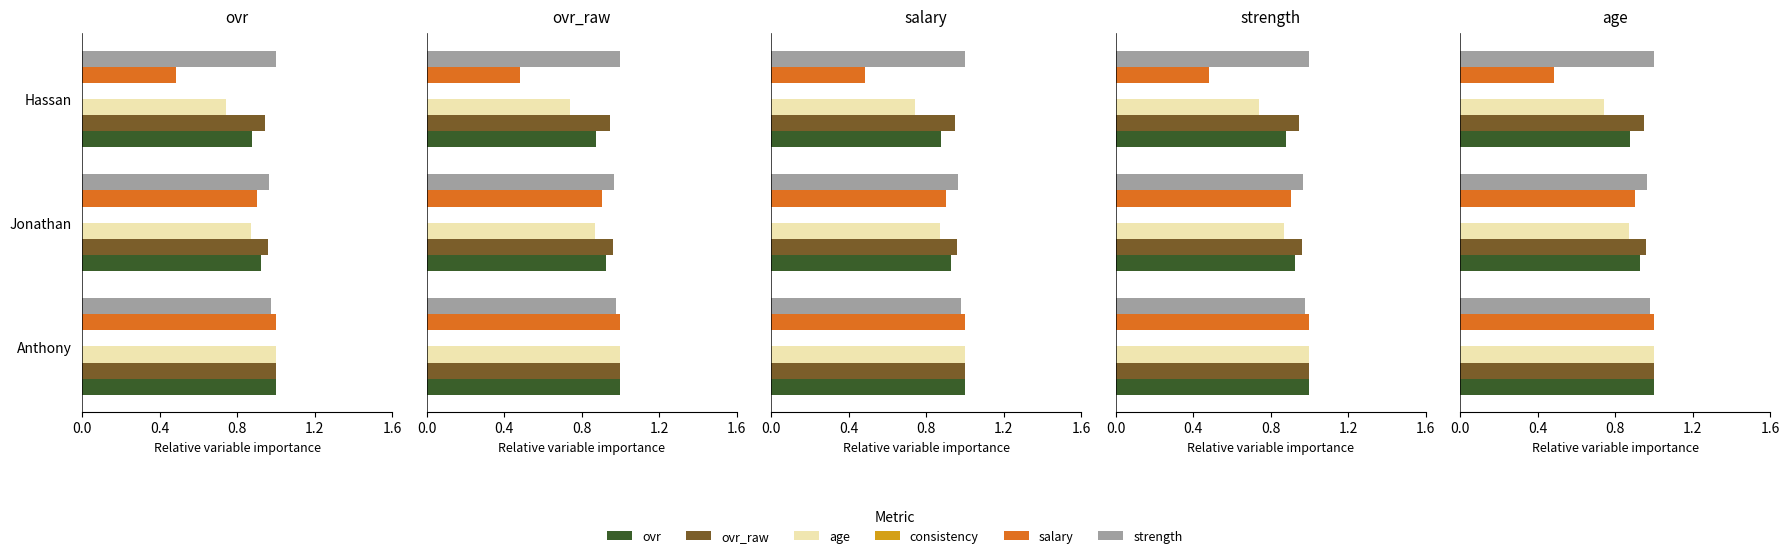

Are the bars grouped side by side (vs. stacked)?

Yes